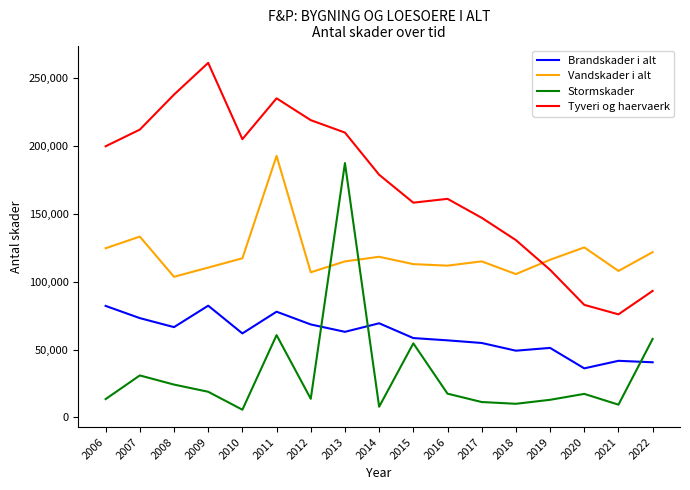

Read the Brandskader i alt value at 2018, to the nearest 100.

49200